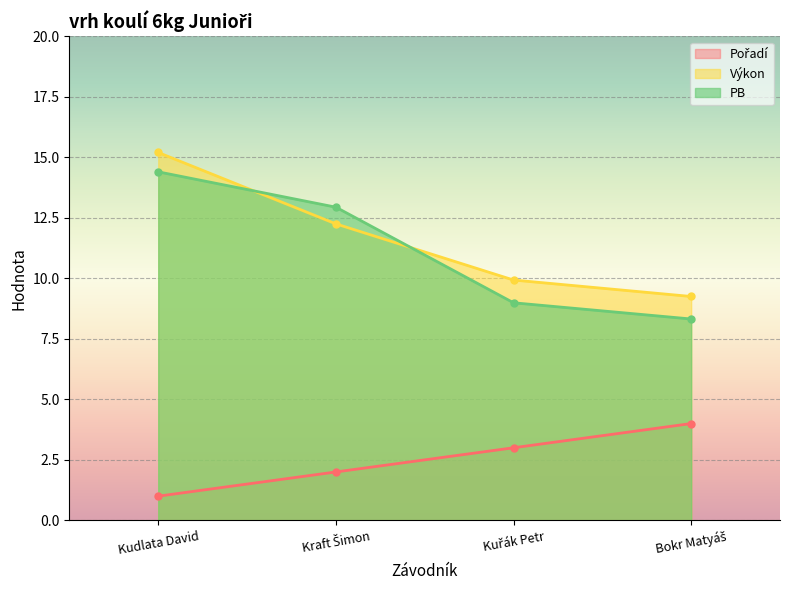

Between Kuřák Petr and Kraft Šimon, which is larger?

Kuřák Petr